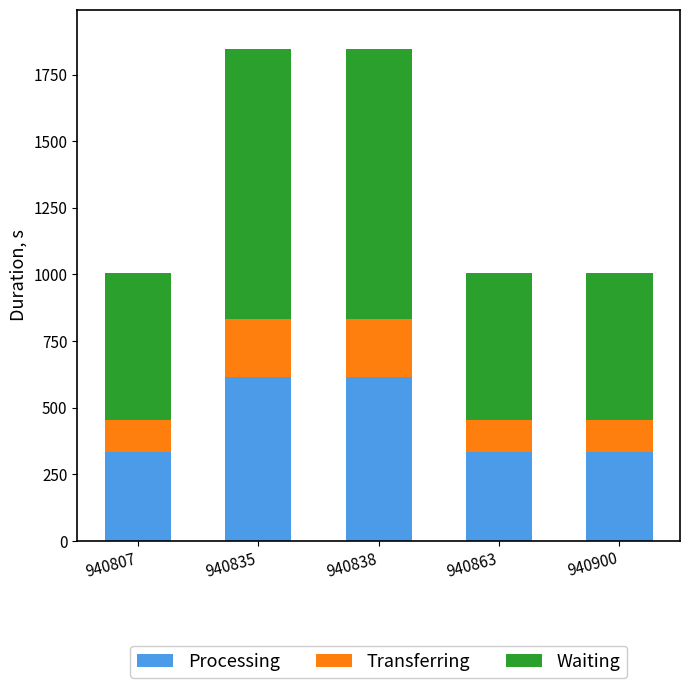

What is the average value of the Processing series?

447